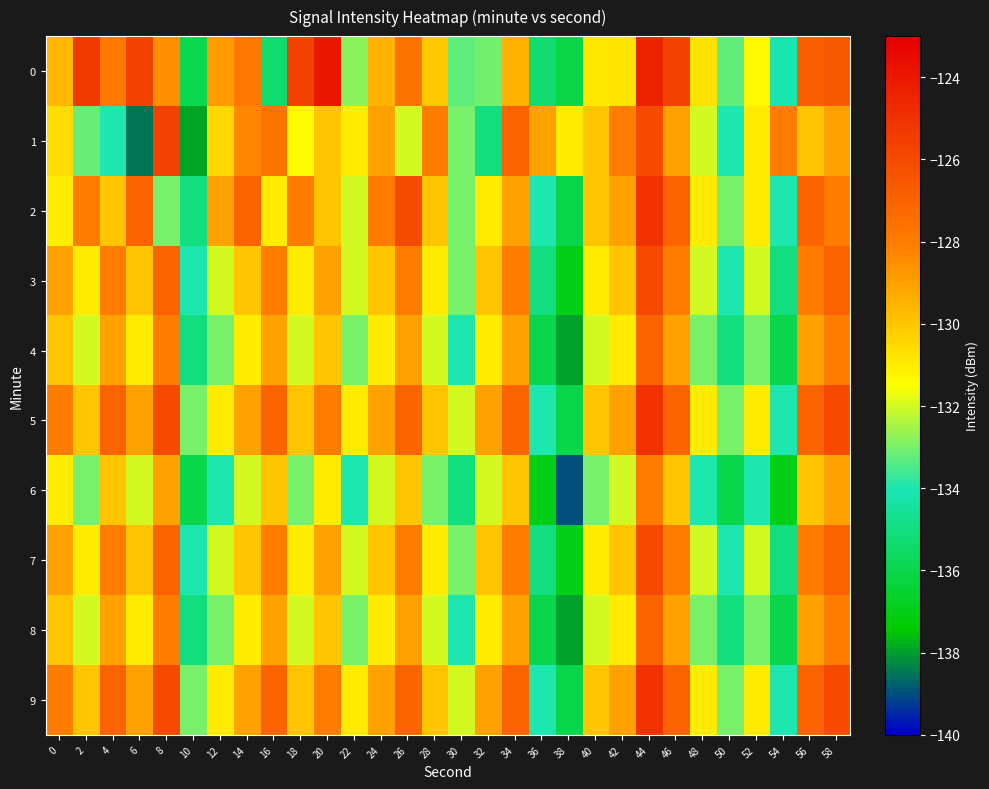

Reading left to right, transcribe all the data shown in this chart.

0: 0=-129.6	2=-125.4	4=-127.8	6=-125.7	8=-128.5	10=-135.9	12=-128.9	14=-127.8	16=-135.3	18=-125.7	20=-124.0	22=-132.8	24=-129.5	26=-127.6	28=-130.0	30=-133.3	32=-133.1	34=-129.4	36=-135.2	38=-136.1	40=-131.0	42=-130.8	44=-124.4	46=-125.7	48=-130.8	50=-133.2	52=-131.3	54=-134.1	56=-126.8	58=-126.6
1: 0=-130.6	2=-133.2	4=-134.0	6=-138.5	8=-125.6	10=-137.9	12=-130.5	14=-128.3	16=-127.6	18=-131.4	20=-130.0	22=-131.0	24=-129.0	26=-132.0	28=-128.0	30=-133.0	32=-135.0	34=-127.0	36=-129.0	38=-131.0	40=-130.0	42=-128.0	44=-126.0	46=-129.0	48=-132.0	50=-134.0	52=-131.0	54=-128.0	56=-130.0	58=-129.0
2: 0=-131.0	2=-128.0	4=-130.0	6=-127.0	8=-133.0	10=-135.0	12=-129.0	14=-127.0	16=-131.0	18=-128.0	20=-130.0	22=-132.0	24=-128.0	26=-126.0	28=-130.0	30=-133.0	32=-131.0	34=-129.0	36=-134.0	38=-136.0	40=-130.0	42=-129.0	44=-125.0	46=-127.0	48=-131.0	50=-133.0	52=-131.0	54=-134.0	56=-127.0	58=-128.0
3: 0=-129.0	2=-131.0	4=-128.0	6=-130.0	8=-127.0	10=-134.0	12=-132.0	14=-130.0	16=-128.0	18=-131.0	20=-129.0	22=-132.0	24=-130.0	26=-128.0	28=-131.0	30=-133.0	32=-130.0	34=-128.0	36=-135.0	38=-137.0	40=-131.0	42=-130.0	44=-126.0	46=-128.0	48=-132.0	50=-134.0	52=-132.0	54=-135.0	56=-128.0	58=-127.0
4: 0=-130.0	2=-132.0	4=-129.0	6=-131.0	8=-128.0	10=-135.0	12=-133.0	14=-131.0	16=-129.0	18=-132.0	20=-130.0	22=-133.0	24=-131.0	26=-129.0	28=-132.0	30=-134.0	32=-131.0	34=-129.0	36=-136.0	38=-138.0	40=-132.0	42=-131.0	44=-127.0	46=-129.0	48=-133.0	50=-135.0	52=-133.0	54=-136.0	56=-129.0	58=-128.0
5: 0=-128.0	2=-130.0	4=-127.0	6=-129.0	8=-126.0	10=-133.0	12=-131.0	14=-129.0	16=-127.0	18=-130.0	20=-128.0	22=-131.0	24=-129.0	26=-127.0	28=-130.0	30=-132.0	32=-129.0	34=-127.0	36=-134.0	38=-136.0	40=-130.0	42=-129.0	44=-125.0	46=-127.0	48=-131.0	50=-133.0	52=-131.0	54=-134.0	56=-127.0	58=-126.0
6: 0=-131.0	2=-133.0	4=-130.0	6=-132.0	8=-129.0	10=-136.0	12=-134.0	14=-132.0	16=-130.0	18=-133.0	20=-131.0	22=-134.0	24=-132.0	26=-130.0	28=-133.0	30=-135.0	32=-132.0	34=-130.0	36=-137.0	38=-139.0	40=-133.0	42=-132.0	44=-128.0	46=-130.0	48=-134.0	50=-136.0	52=-134.0	54=-137.0	56=-130.0	58=-129.0
7: 0=-129.0	2=-131.0	4=-128.0	6=-130.0	8=-127.0	10=-134.0	12=-132.0	14=-130.0	16=-128.0	18=-131.0	20=-129.0	22=-132.0	24=-130.0	26=-128.0	28=-131.0	30=-133.0	32=-130.0	34=-128.0	36=-135.0	38=-137.0	40=-131.0	42=-130.0	44=-126.0	46=-128.0	48=-132.0	50=-134.0	52=-132.0	54=-135.0	56=-128.0	58=-127.0
8: 0=-130.0	2=-132.0	4=-129.0	6=-131.0	8=-128.0	10=-135.0	12=-133.0	14=-131.0	16=-129.0	18=-132.0	20=-130.0	22=-133.0	24=-131.0	26=-129.0	28=-132.0	30=-134.0	32=-131.0	34=-129.0	36=-136.0	38=-138.0	40=-132.0	42=-131.0	44=-127.0	46=-129.0	48=-133.0	50=-135.0	52=-133.0	54=-136.0	56=-129.0	58=-128.0
9: 0=-128.0	2=-130.0	4=-127.0	6=-129.0	8=-126.0	10=-133.0	12=-131.0	14=-129.0	16=-127.0	18=-130.0	20=-128.0	22=-131.0	24=-129.0	26=-127.0	28=-130.0	30=-132.0	32=-129.0	34=-127.0	36=-134.0	38=-136.0	40=-130.0	42=-129.0	44=-125.0	46=-127.0	48=-131.0	50=-133.0	52=-131.0	54=-134.0	56=-127.0	58=-126.0